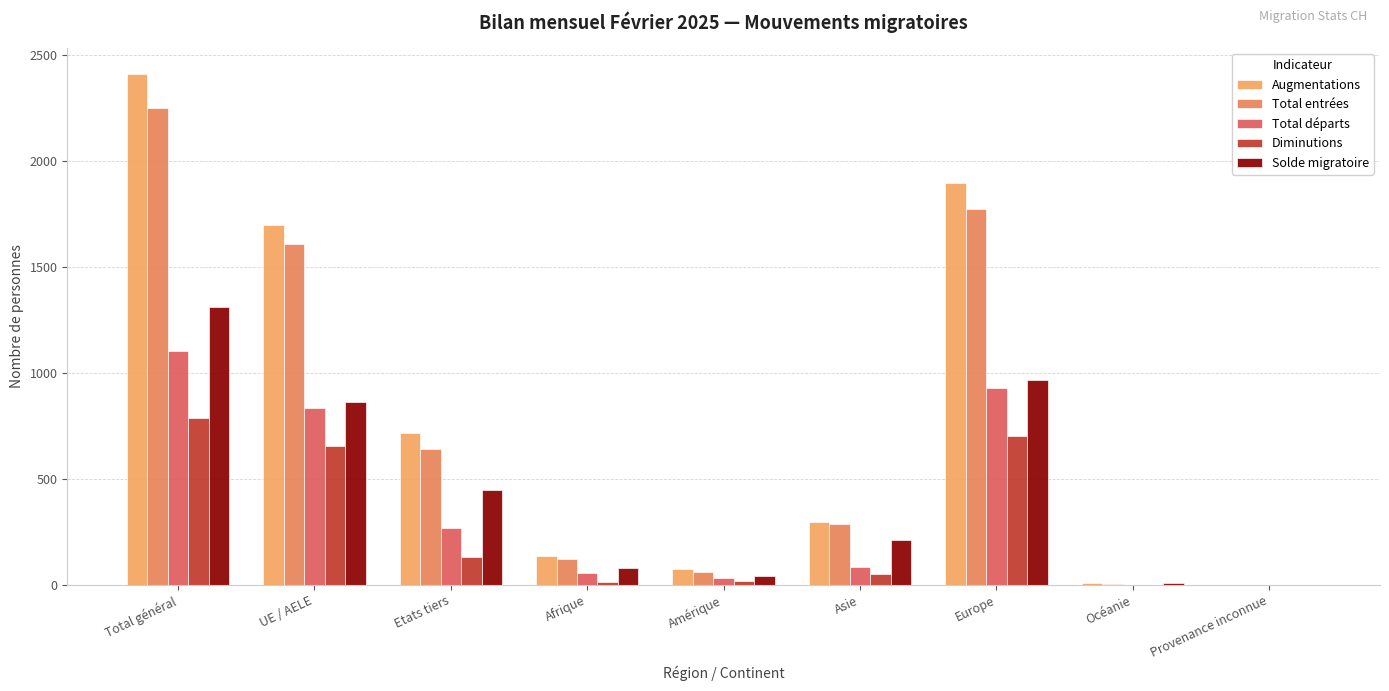

Between Etats tiers and Total général, which is larger?

Total général